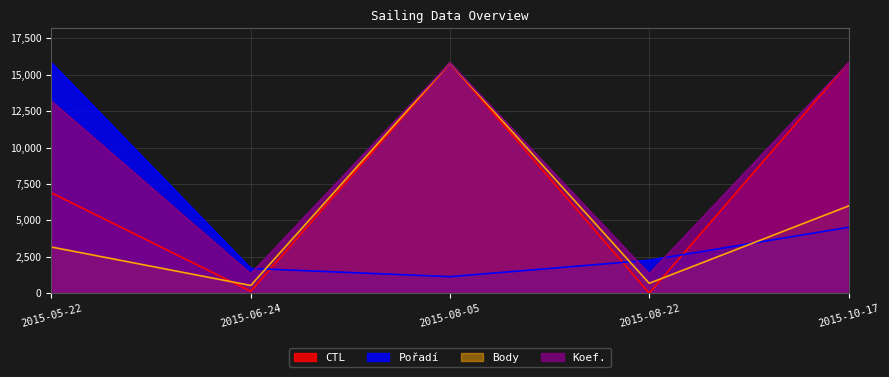

Reading left to right, list all the values displayed in this chart.

CTL: 2015-05-22=6886.0	2015-06-24=122.1	2015-08-05=15793.1	2015-08-22=0.0	2015-10-17=15822.0
Pořadí: 2015-05-22=15822.0	2015-06-24=1695.2	2015-08-05=1130.1	2015-08-22=2260.3	2015-10-17=4520.6
Body: 2015-05-22=3166.0	2015-06-24=527.0	2015-08-05=15822.0	2015-08-22=675.0	2015-10-17=5987.0
Koef.: 2015-05-22=13185.0	2015-06-24=1318.5	2015-08-05=15822.0	2015-08-22=1318.5	2015-10-17=15822.0